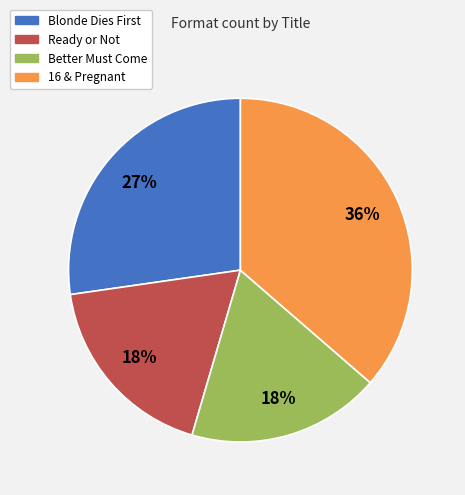

Count the number of slices in the pie.

4